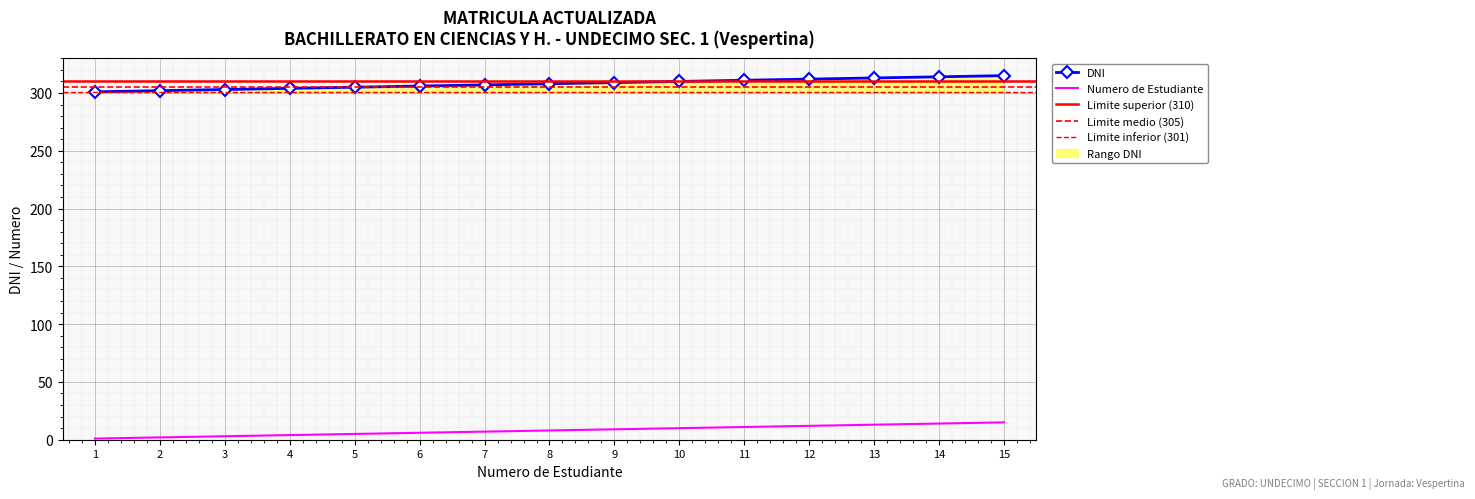

How many lines are shown in the chart?

2